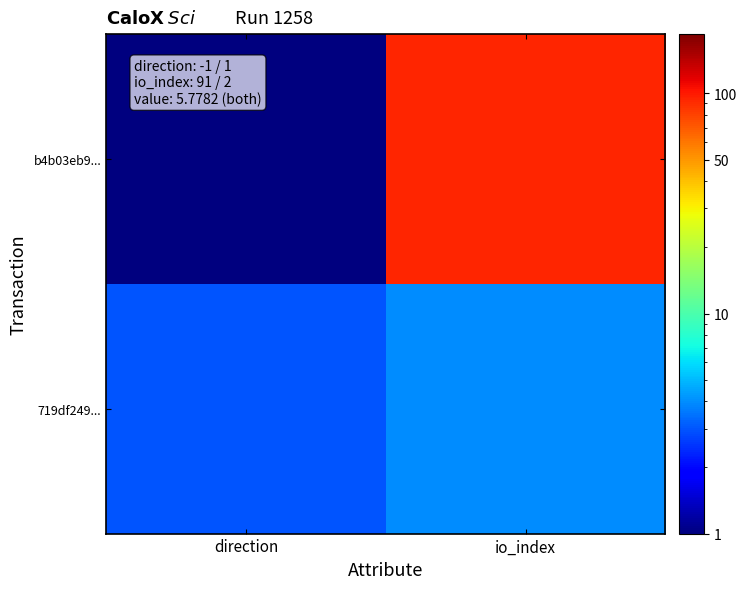

At which category is the sum across all series the highest?

io_index